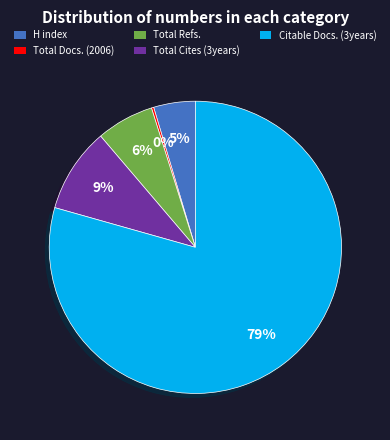

Does any single category account for the majority?

Yes